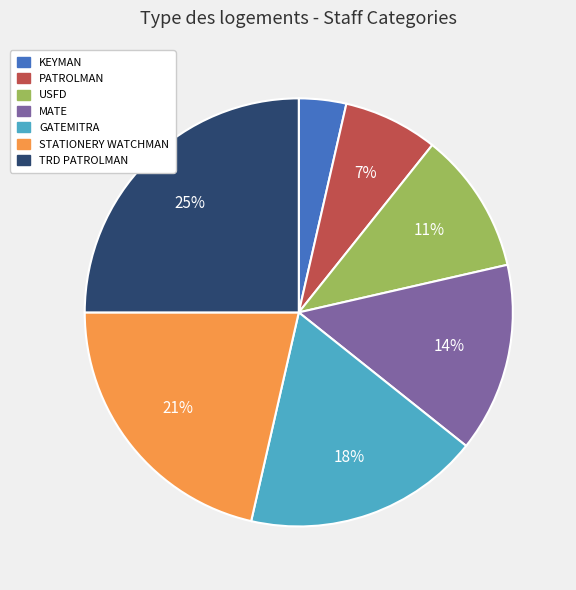

Rank the categories by value from lowest to highest.

KEYMAN, PATROLMAN, USFD, MATE, GATEMITRA, STATIONERY WATCHMAN, TRD PATROLMAN